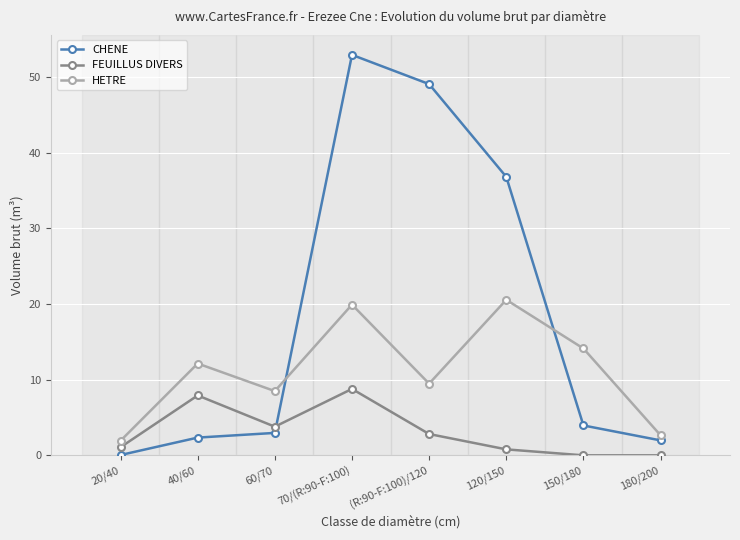

What are all the series names shown in the legend?

CHENE, FEUILLUS DIVERS, HETRE